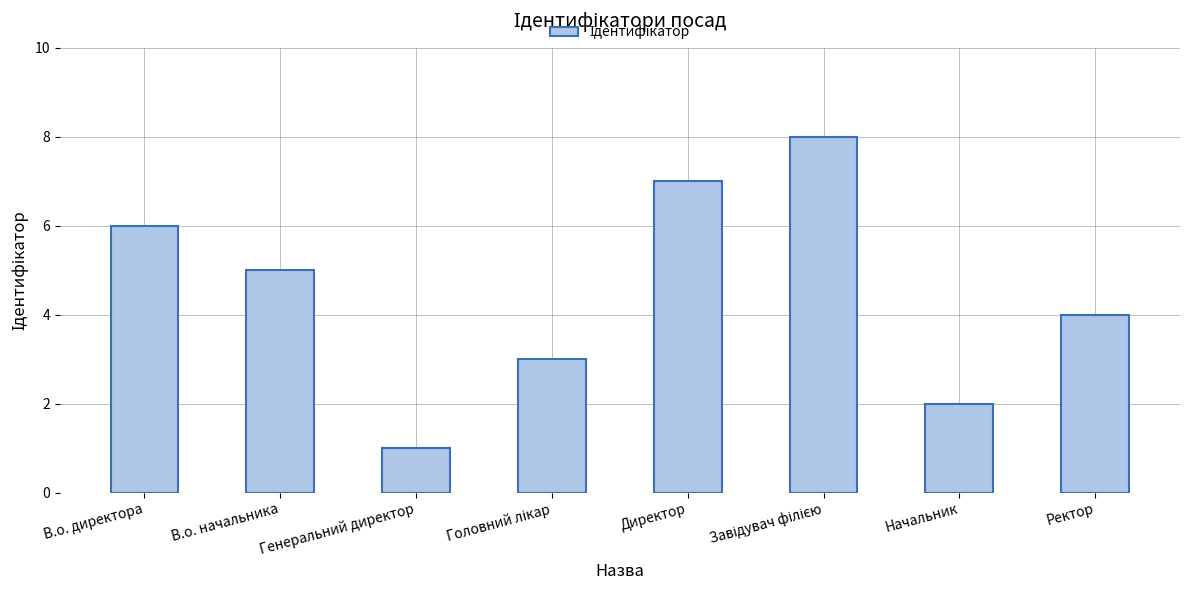

What is the label of the 1st bar from the right?

Ректор